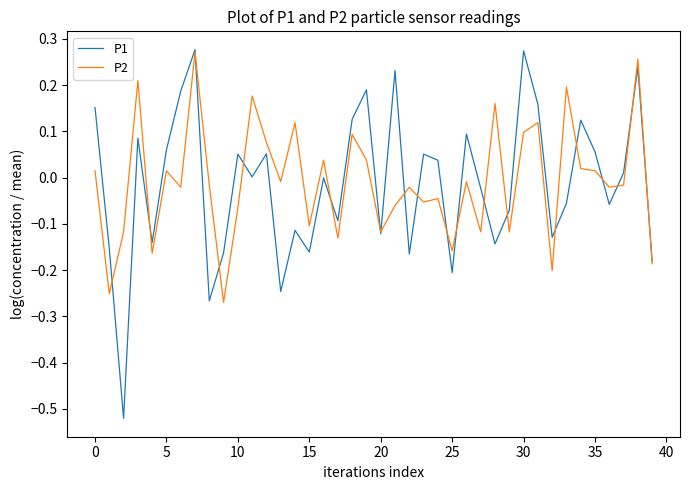

Which series has the largest range (max minus min)?

P1